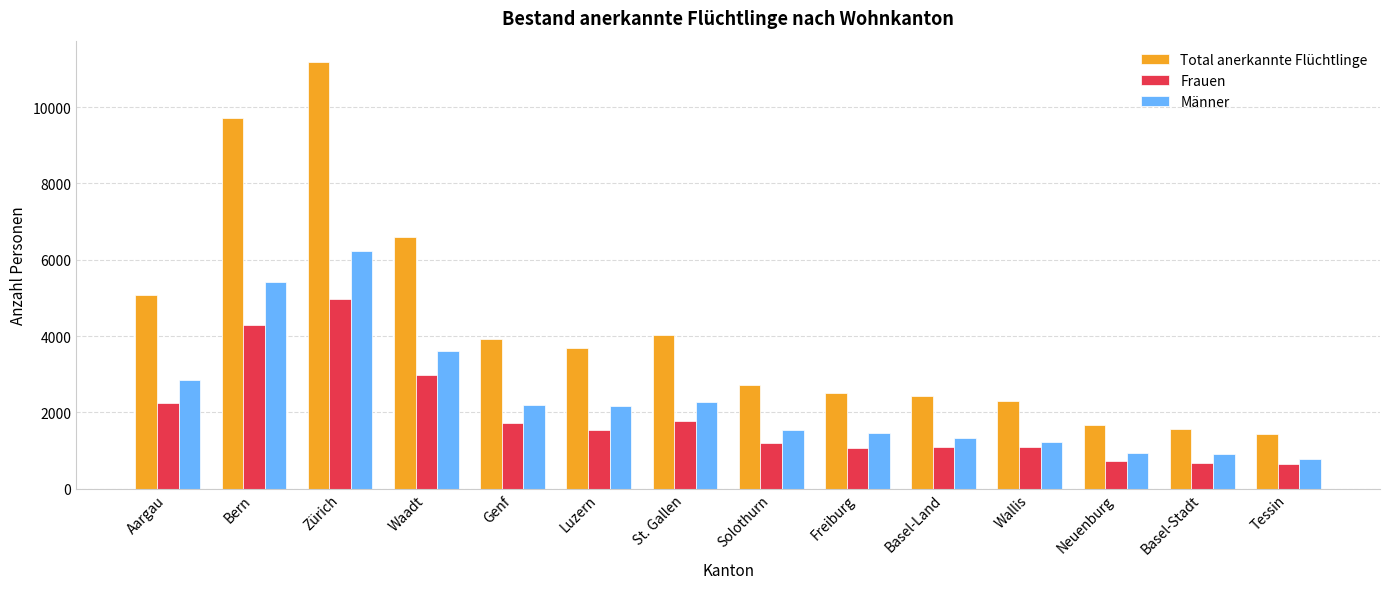

Which series changed the most between Genf and Freiburg?

Total anerkannte Flüchtlinge